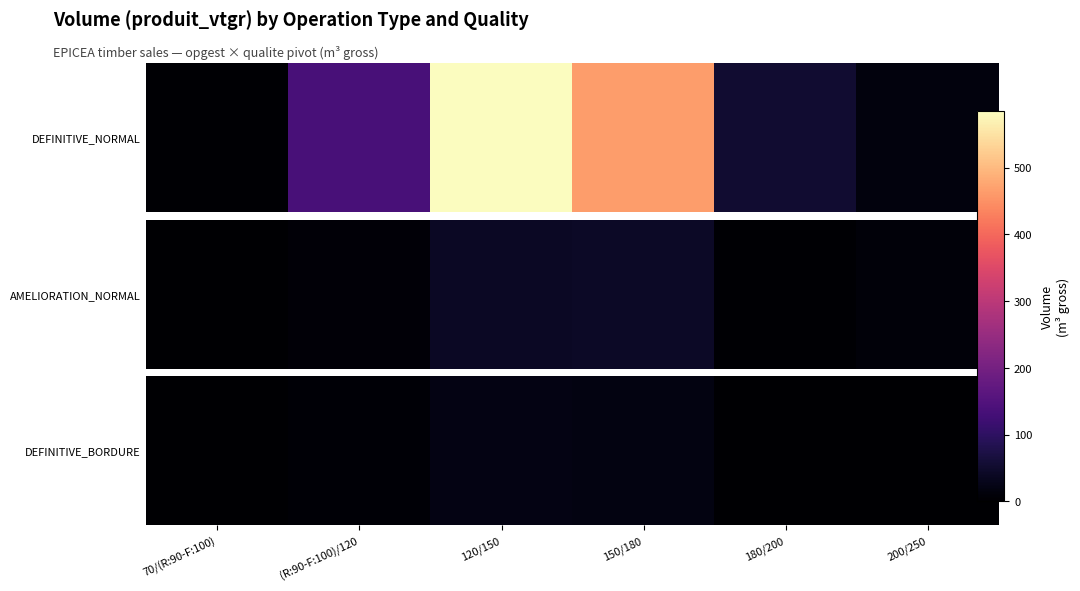

True or false: the data shows 20.7 at 120/150.

True